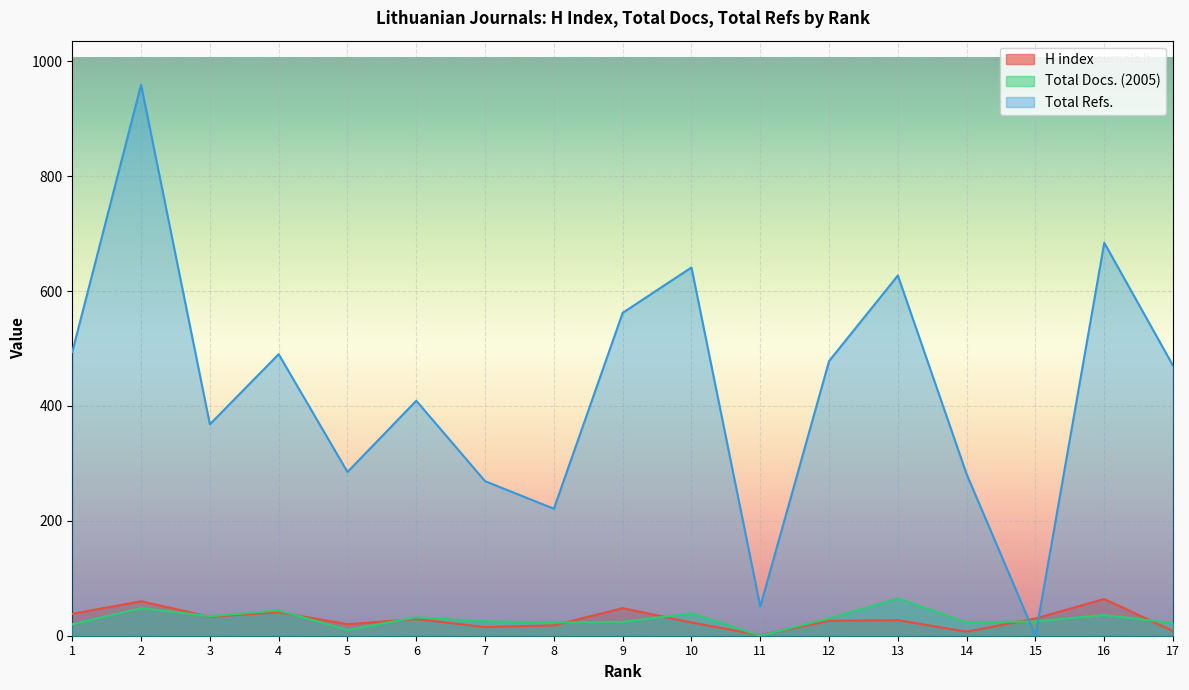

How many lines are shown in the chart?

3